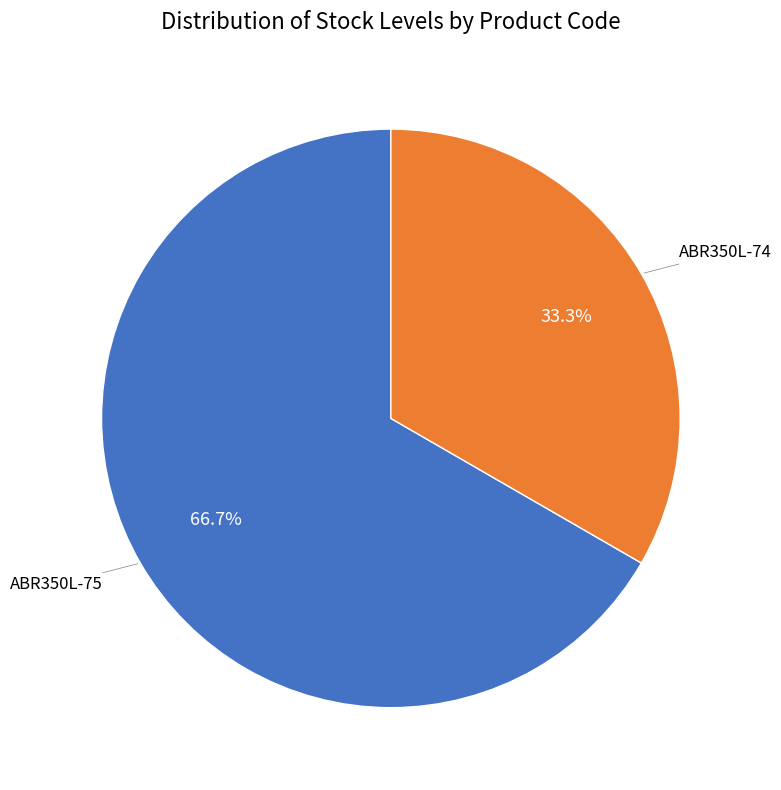

Is there any slice that represents more than half of the pie?

Yes